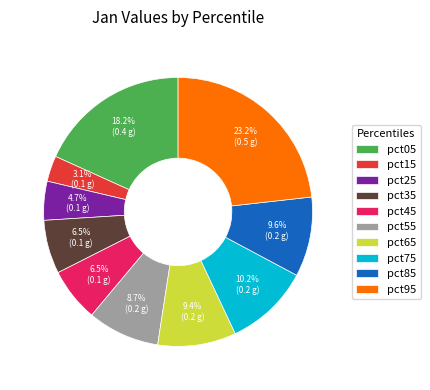

Count the number of slices in the pie.

10